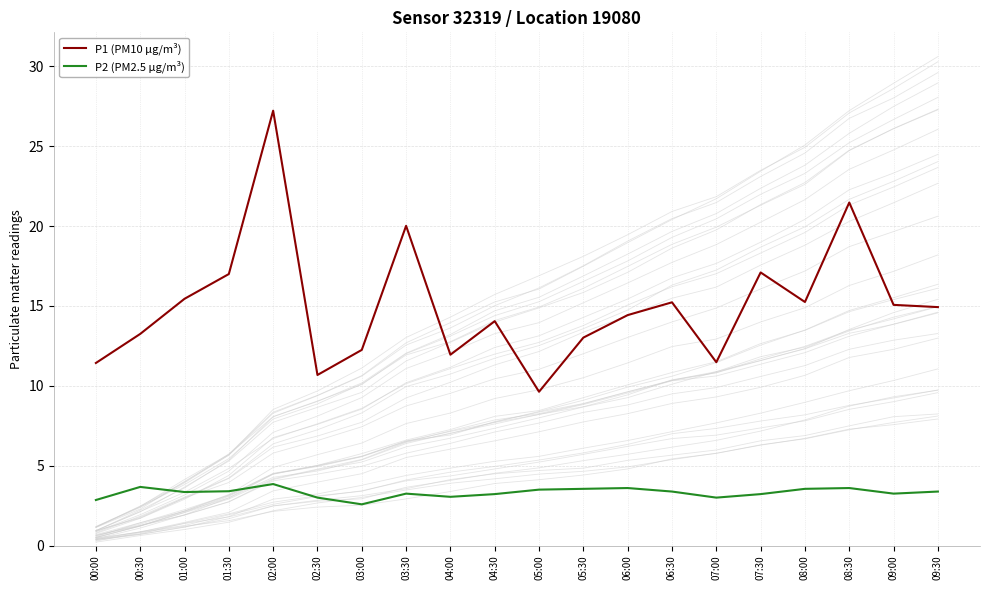

True or false: P1 (PM10 µg/m³) has more than 0 interior local peaks.

True